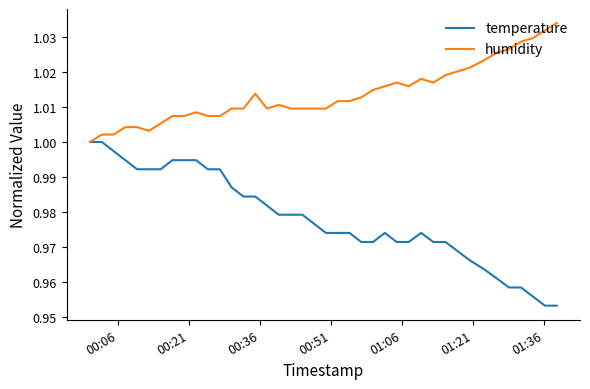

Which series has the widest spread of values?

temperature